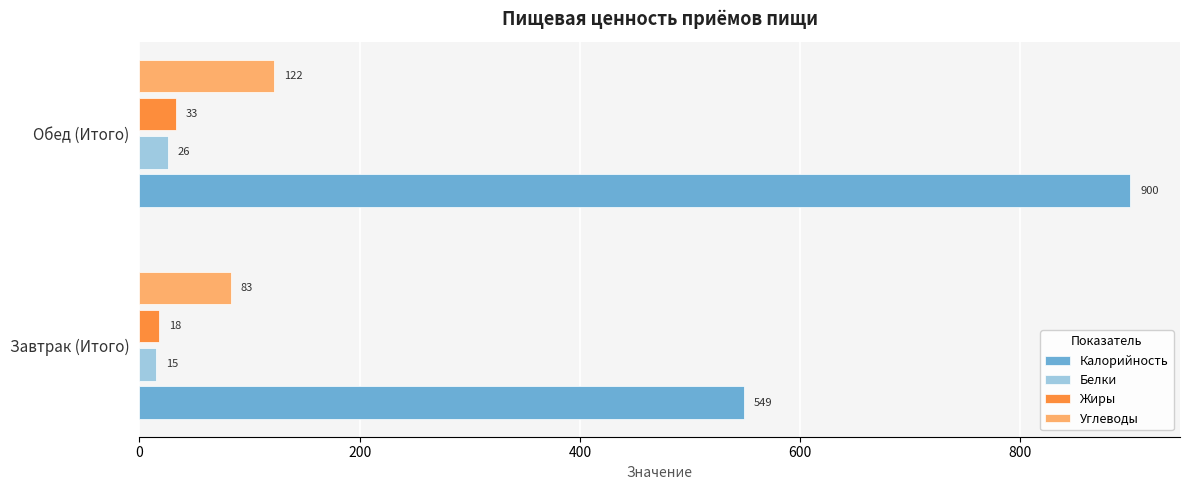

List the labels in order of Жиры value, largest first.

Обед (Итого), Завтрак (Итого)